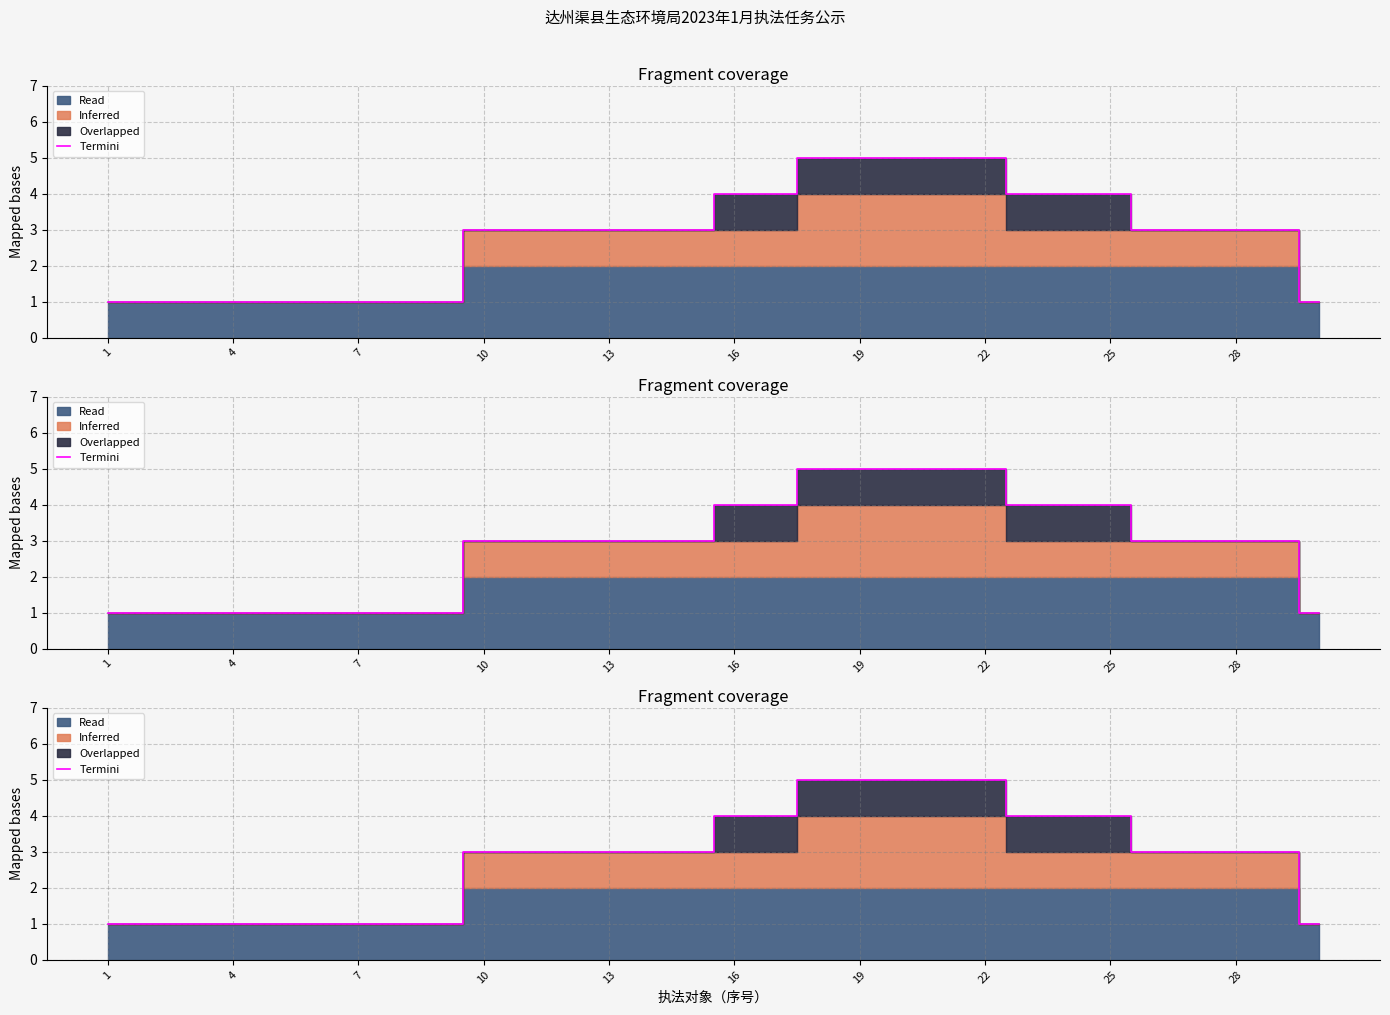

True or false: the data shows 3 at 13.

True